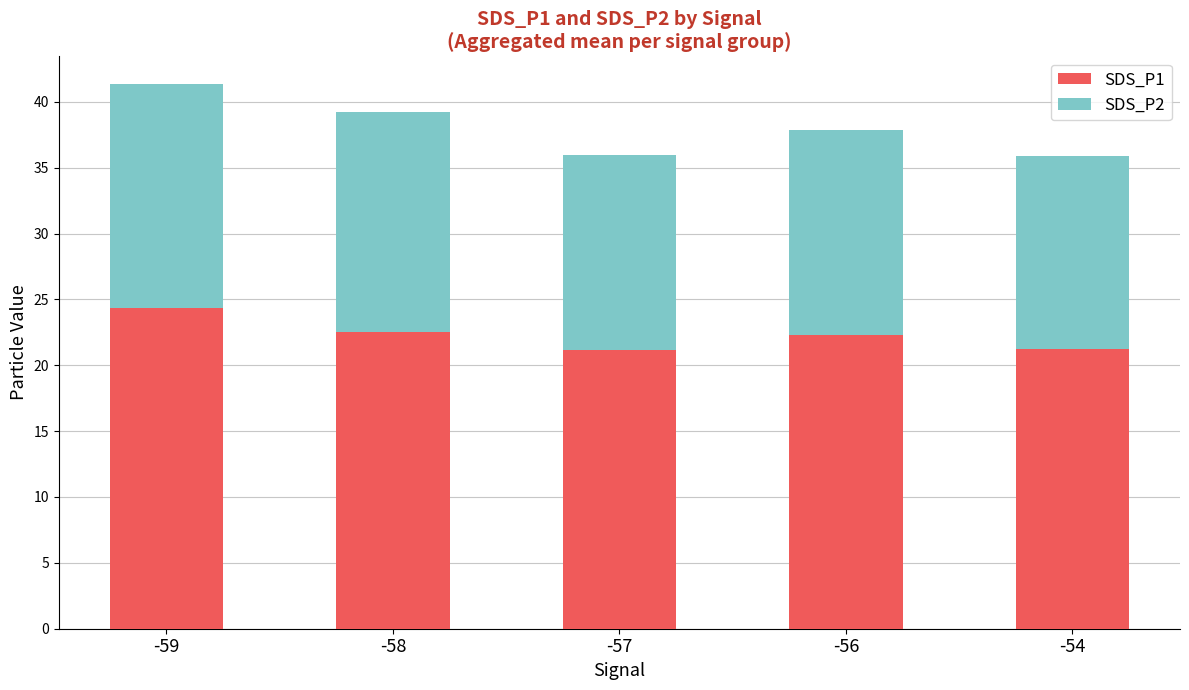

What is the total value across all series at -57?

36.0